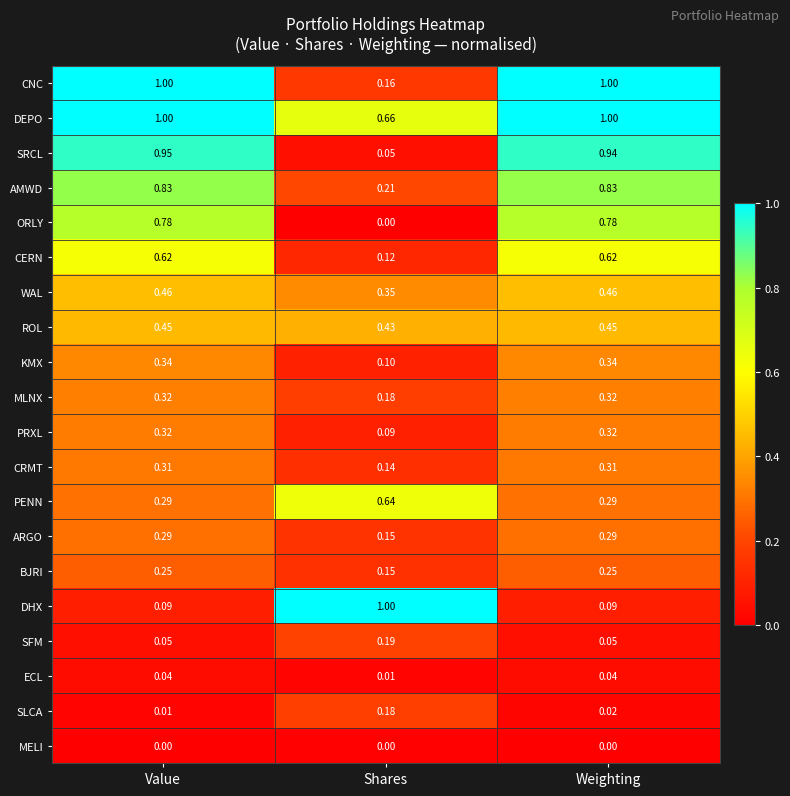

At which label does ROL reach its minimum?

Shares